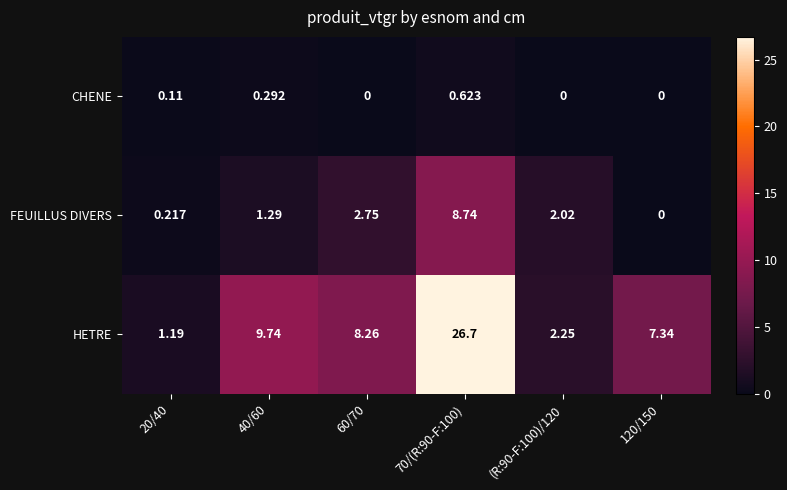

Rank the series at 70/(R:90-F:100) from highest to lowest value.

HETRE, FEUILLUS DIVERS, CHENE